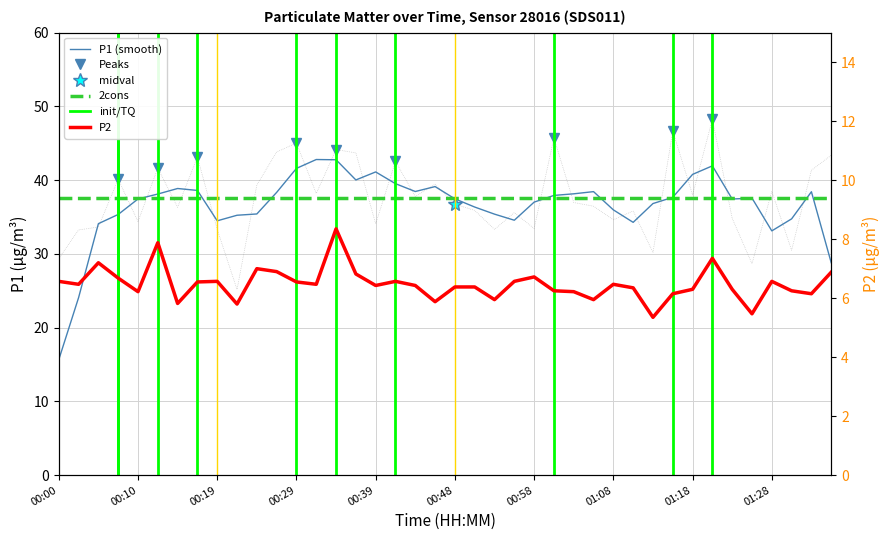

At which category is the sum across all series the highest?

01:21